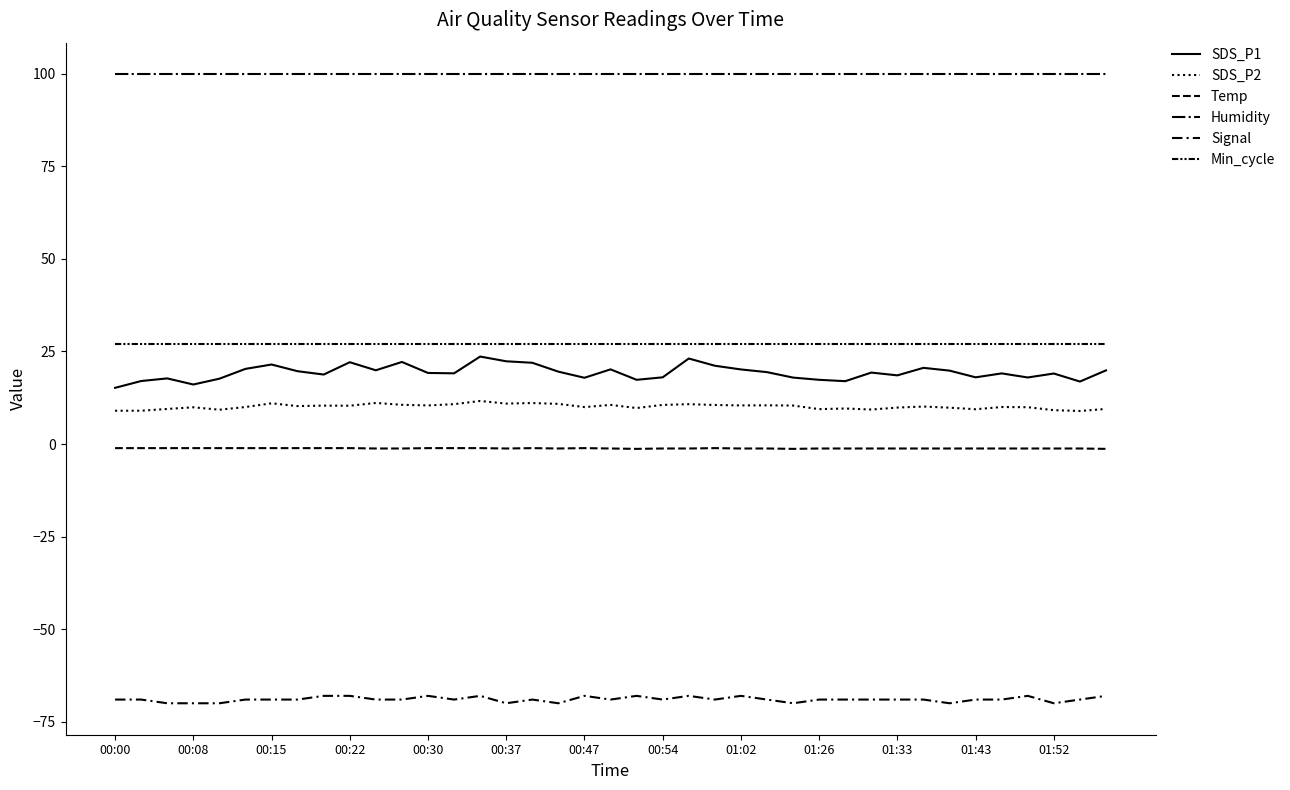

True or false: Min_cycle and SDS_P1 intersect in this chart.

False